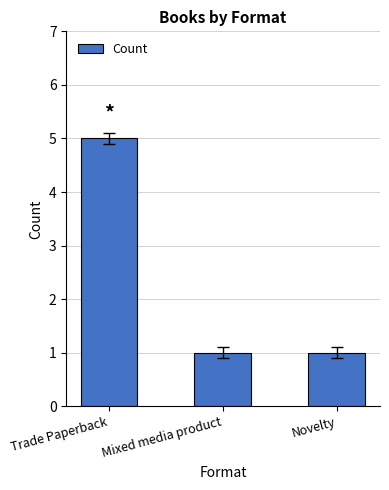

At which category does the chart reach its peak across all series?

Trade Paperback